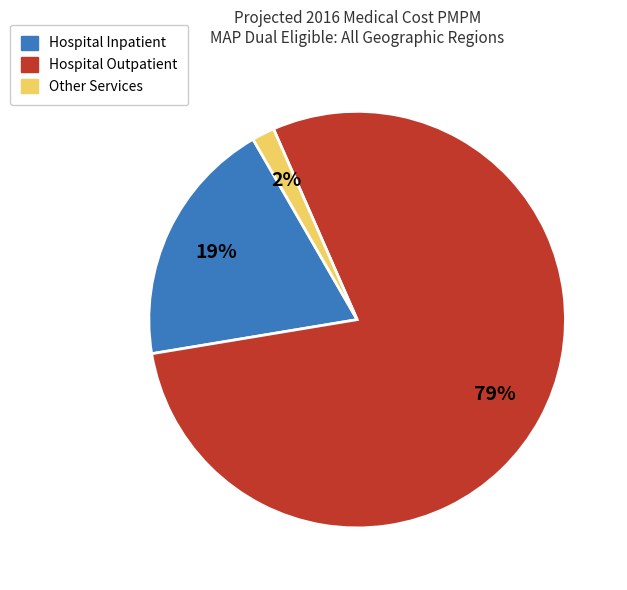

How many segments does this pie chart have?

3